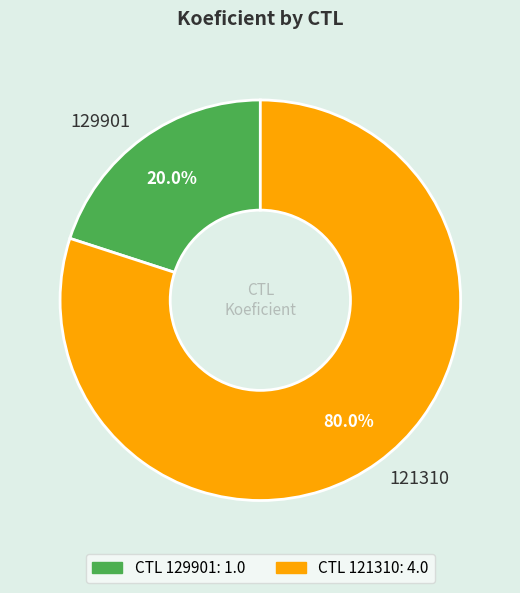

What is the total percentage of 121310 and 129901?

100.0%